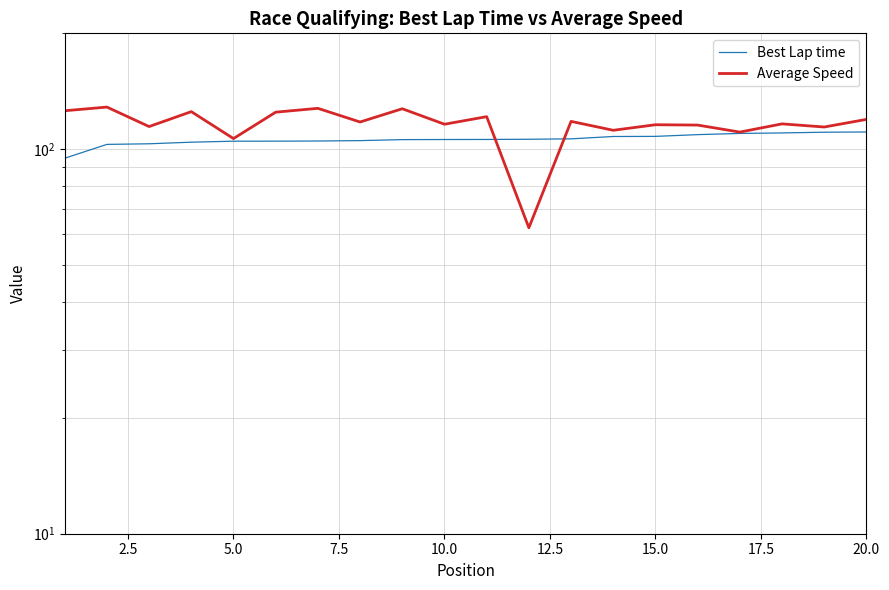

True or false: Best Lap time and Average Speed intersect in this chart.

True